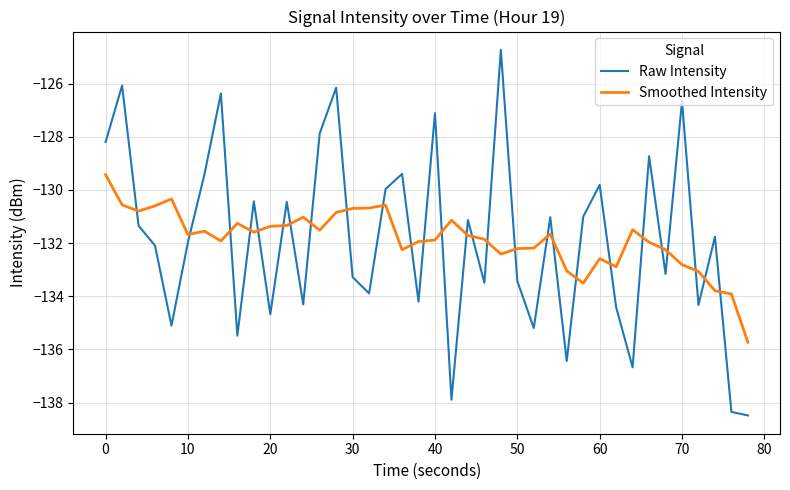

List the series in order of their peak value, highest first.

Raw Intensity, Smoothed Intensity